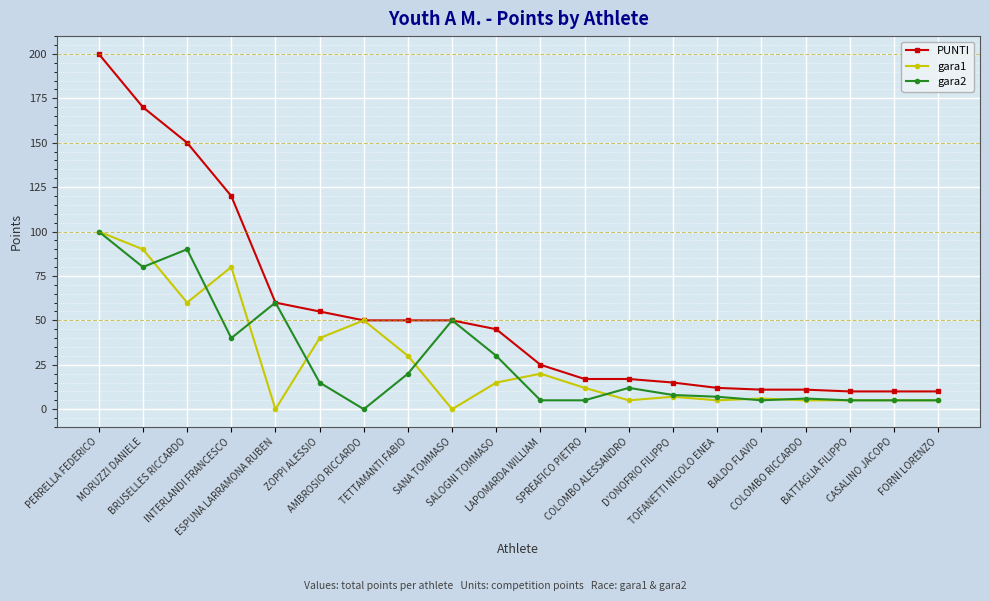

Count the number of data series in this chart.

3